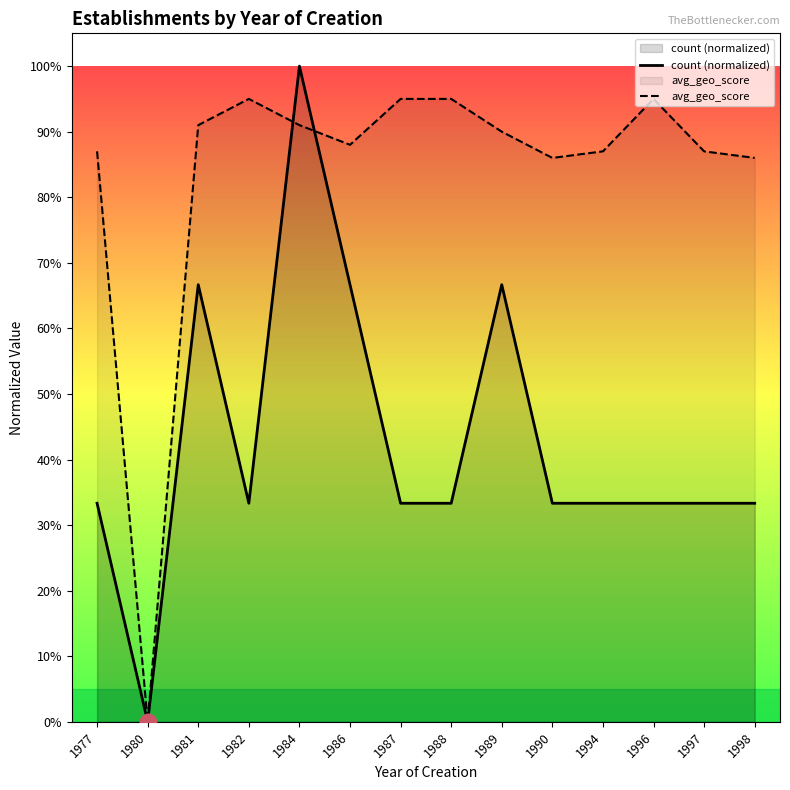

How many intersections are there between count (normalized) and avg_geo_score?

2